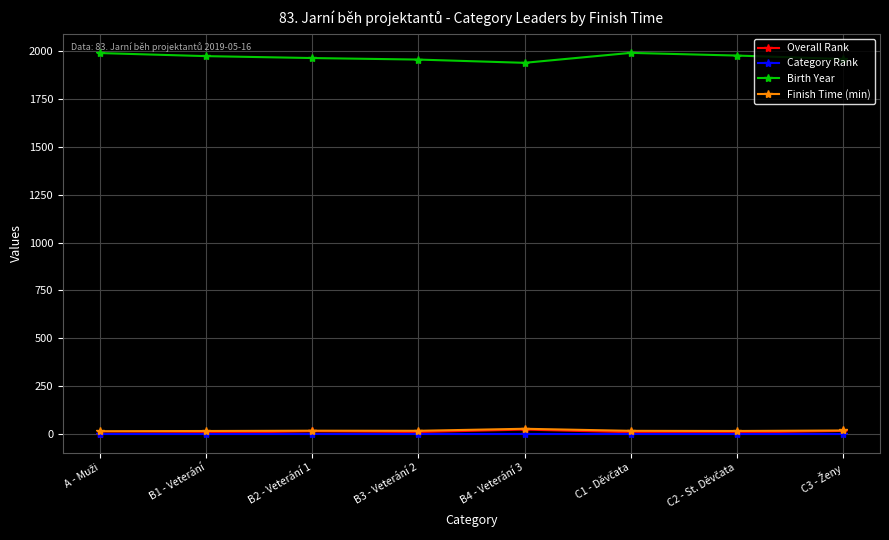

Which series has the largest range (max minus min)?

Birth Year